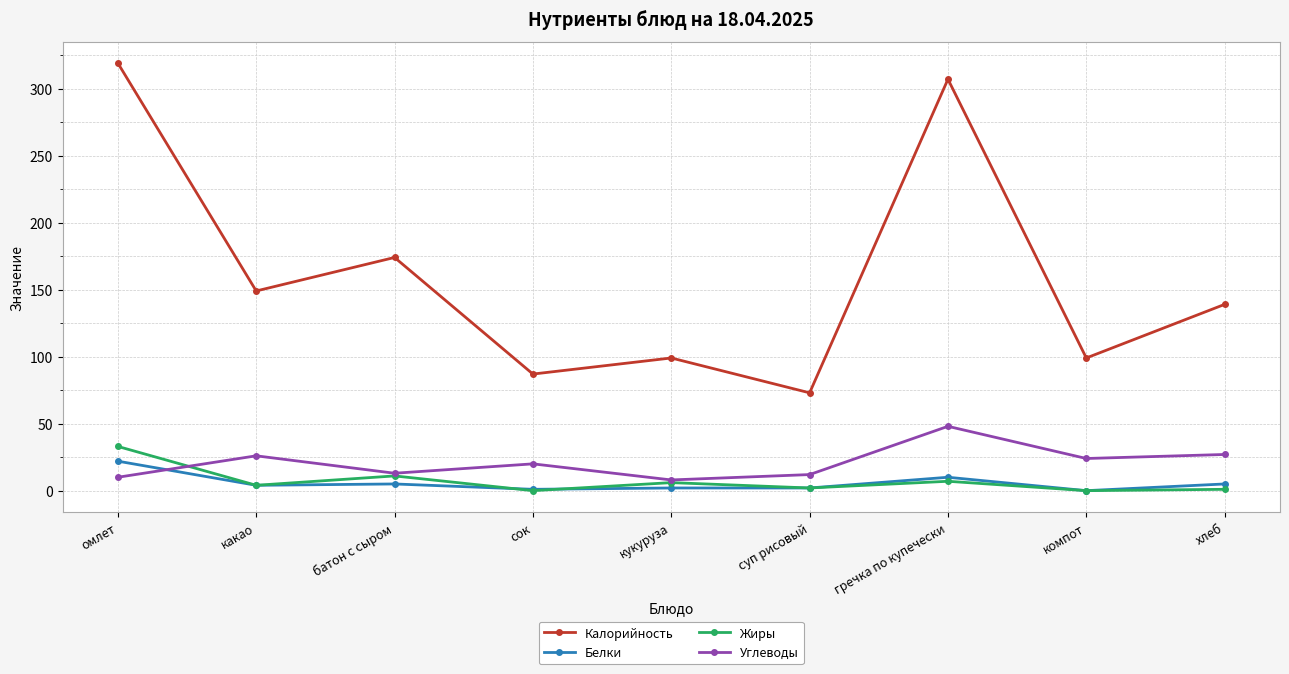

At how many categories does at least one series exceed 188?

2